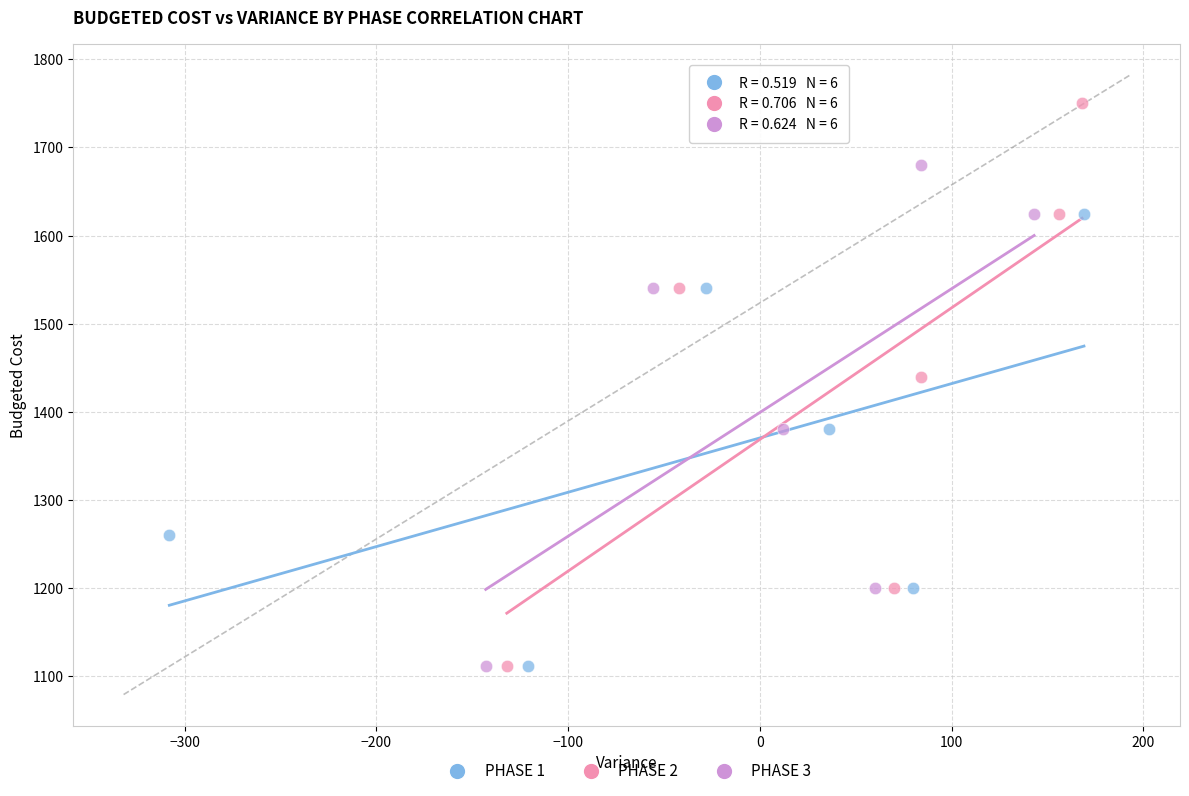

Which series reaches the maximum Y coordinate?

PHASE 2